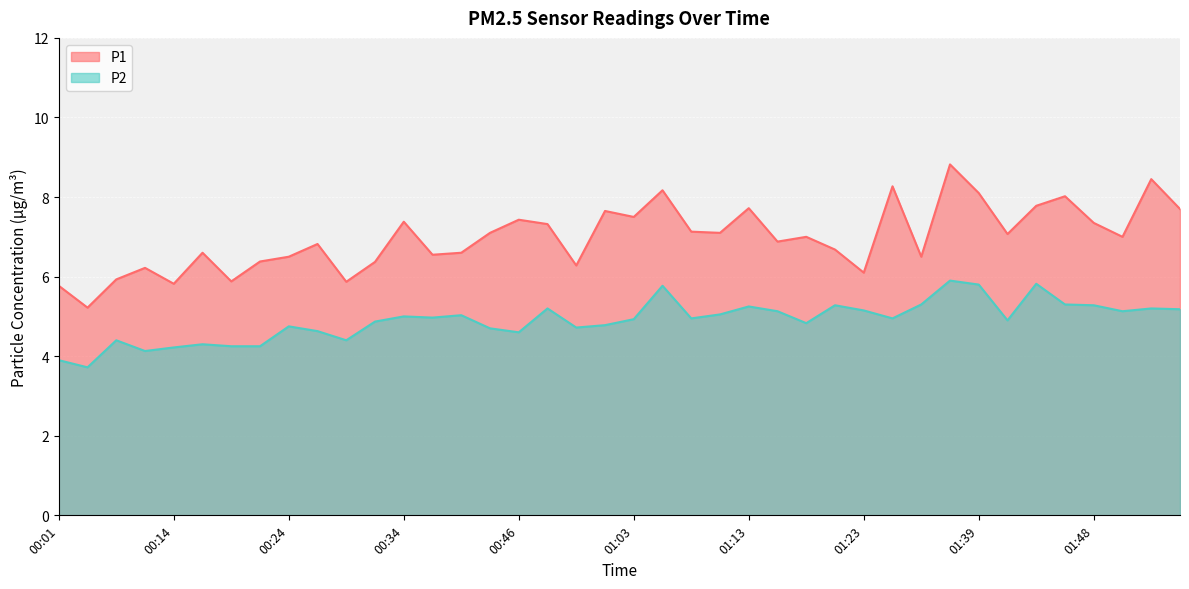

True or false: P1 and P2 intersect in this chart.

False